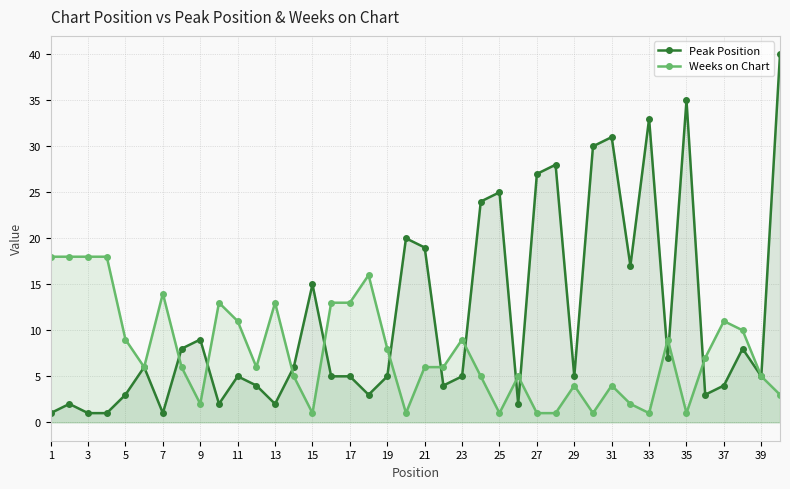

Reading right to left, what are all the values shown in this chart?

Peak Position: 40	5	8	4	3	35	7	33	17	31	30	5	28	27	2	25	24	5	4	19	20	5	3	5	5	15	6	2	4	5	2	9	8	1	6	3	1	1	2	1
Weeks on Chart: 3	5	10	11	7	1	9	1	2	4	1	4	1	1	5	1	5	9	6	6	1	8	16	13	13	1	5	13	6	11	13	2	6	14	6	9	18	18	18	18